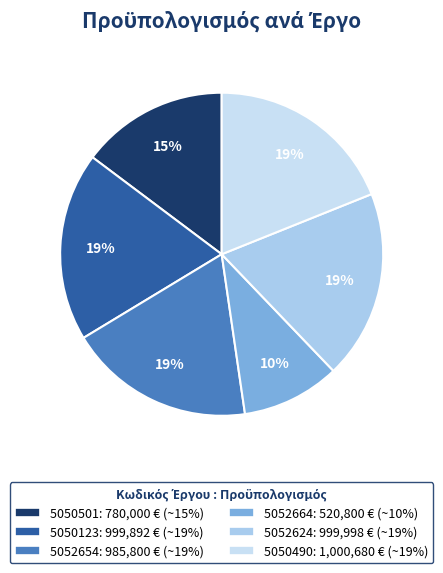

What is the change in value from 5052654 to 5052664?

-465000